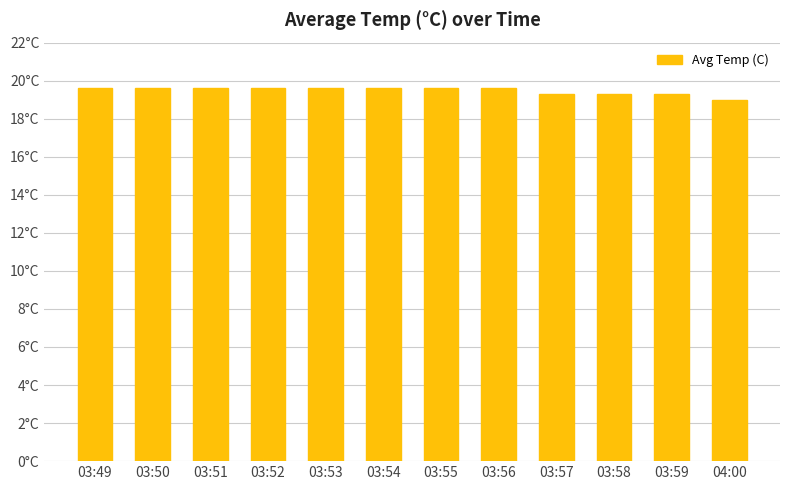

Which label corresponds to the largest value in the chart?

03:49